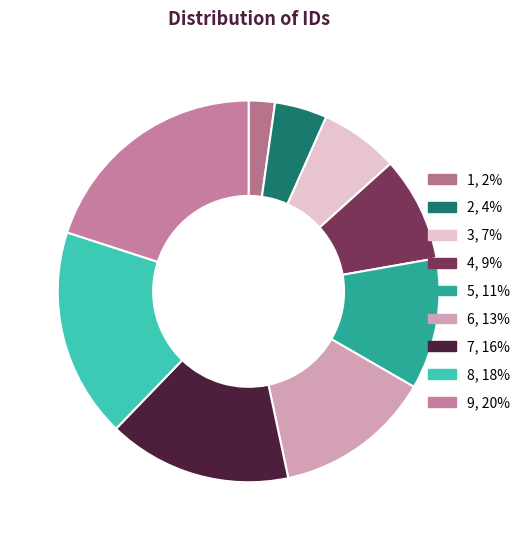

Rank the categories by value from lowest to highest.

1, 2, 3, 4, 5, 6, 7, 8, 9